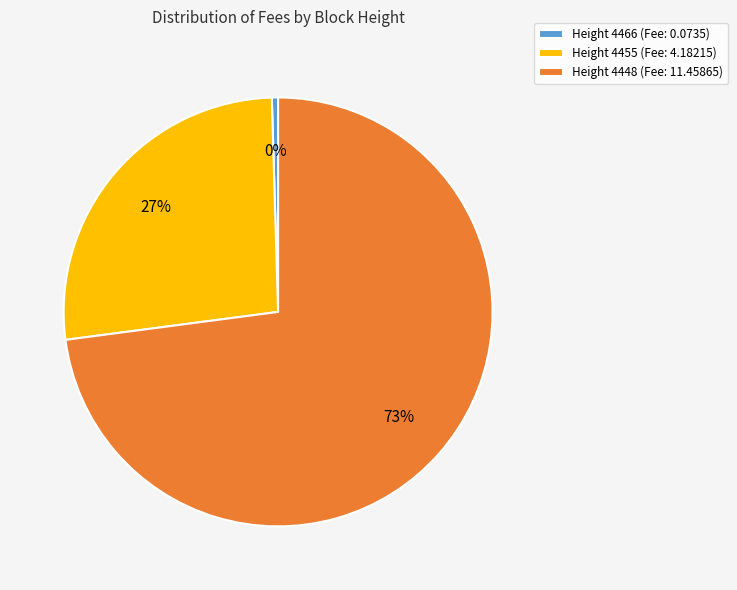

What is the majority slice?

Height 4448 (Fee: 11.45865)